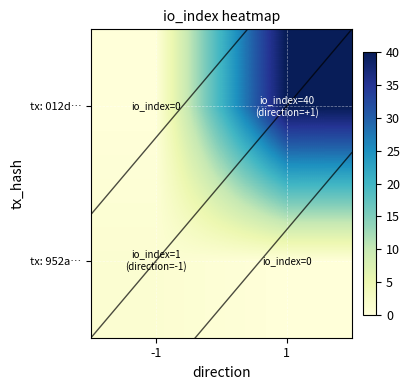

List the series in order of their peak value, lowest first.

tx: 952a…, tx: 012d…